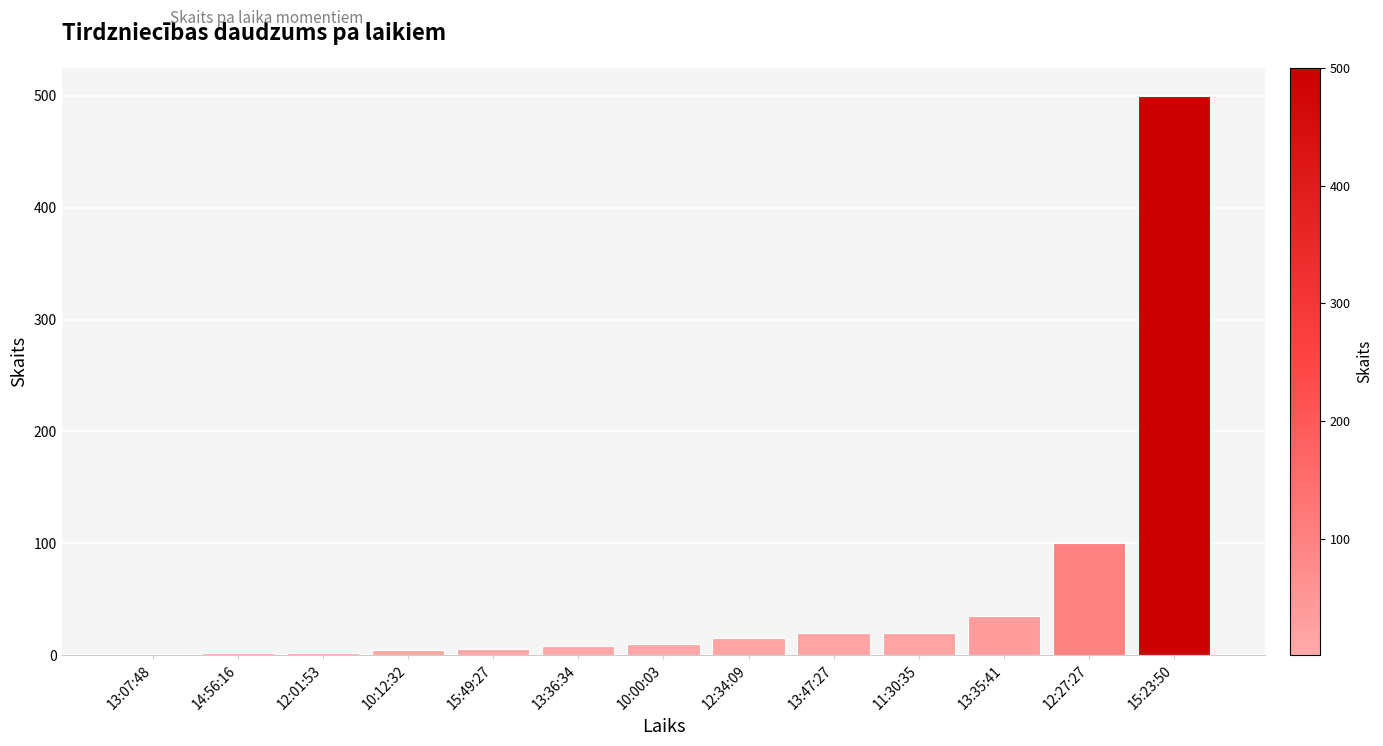

Where is the data nearest to the value 250?

12:27:27